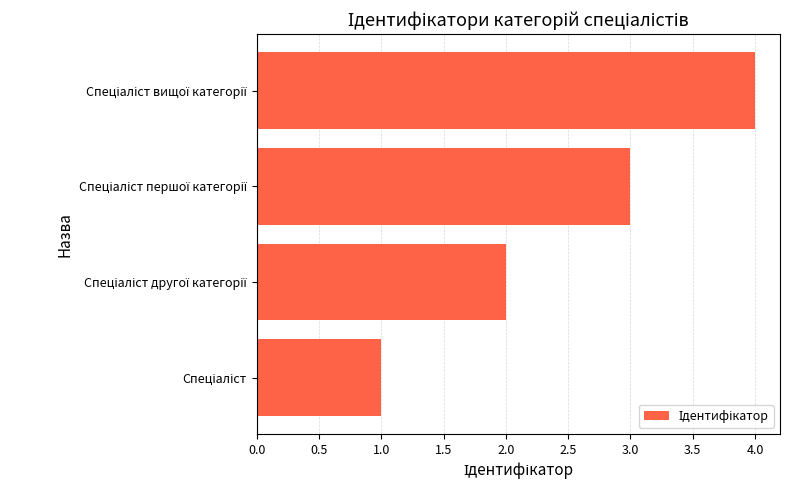

What is the difference between the maximum and minimum values?

3